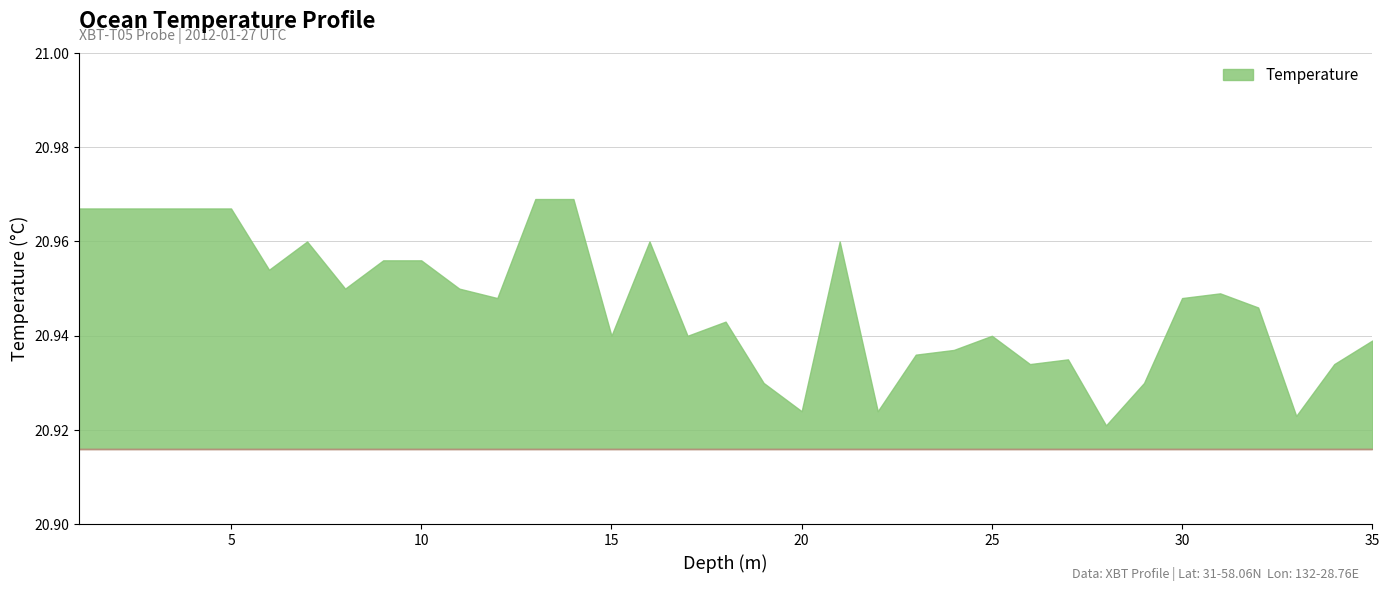

What is the sum of the values at 31 and 6?

41.9